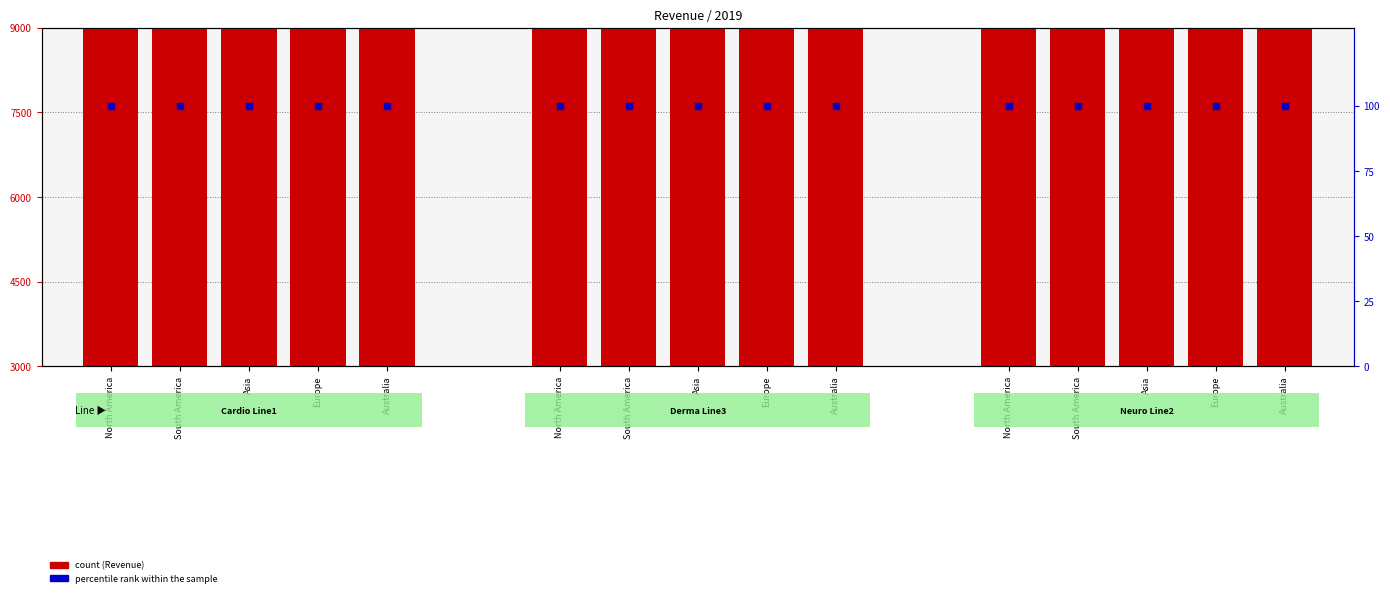

Which series reaches the maximum Y coordinate?

Revenue